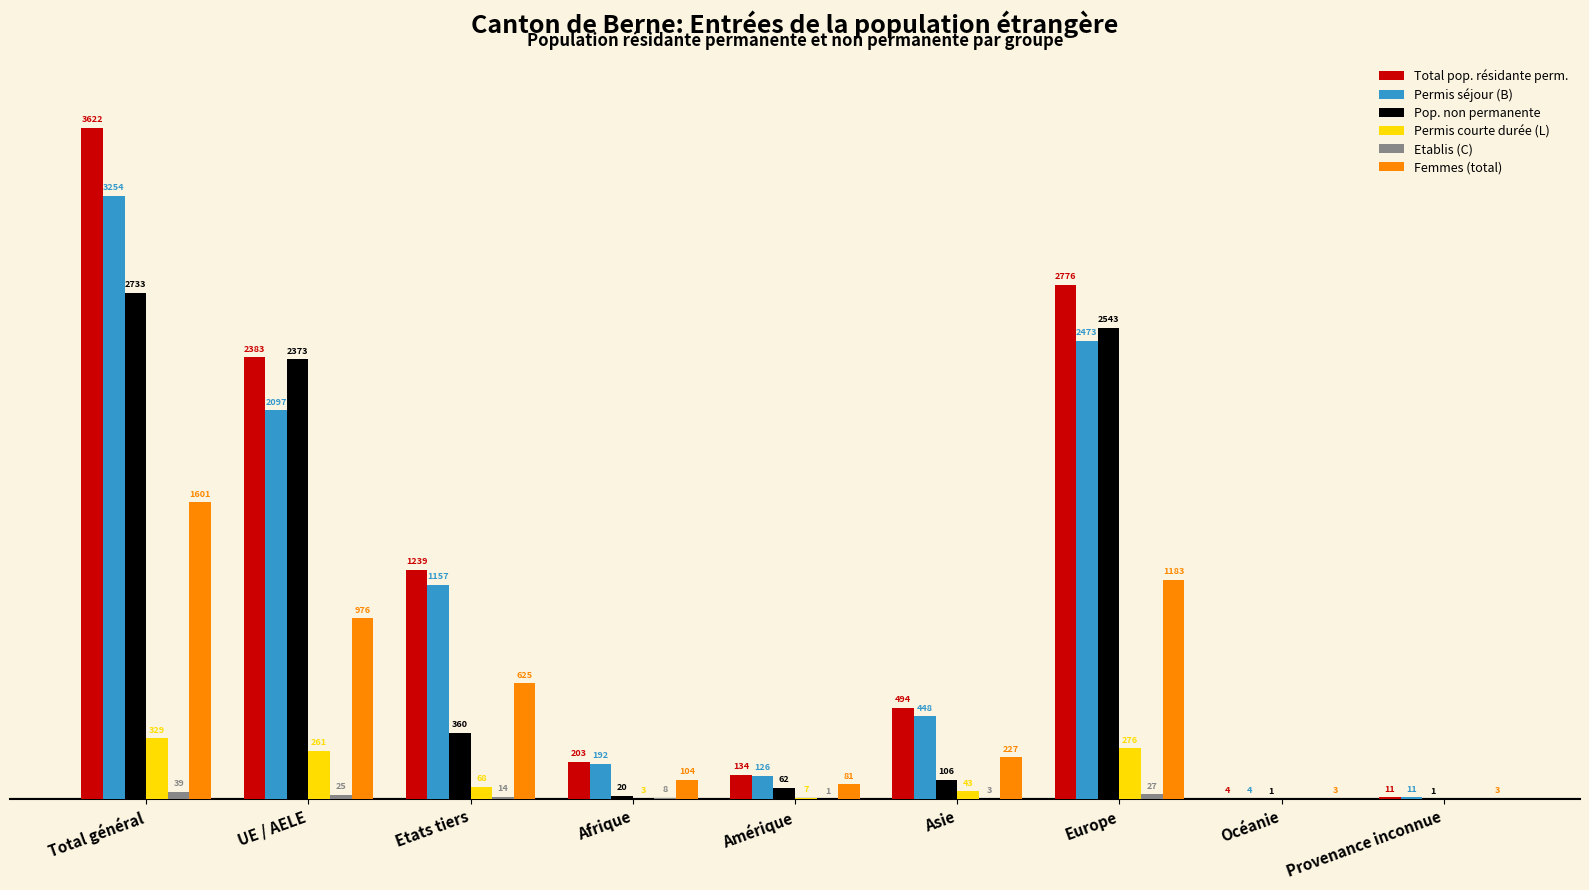

Which category has the highest value across all series?

Total général